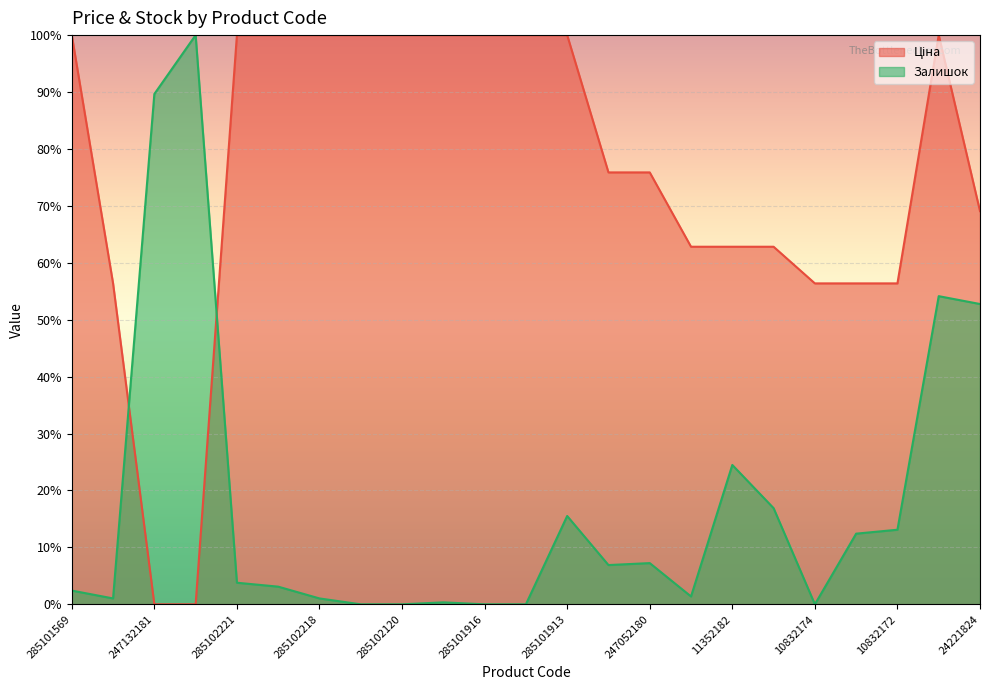

Reading left to right, what are all the values shown in this chart?

Ціна: 100.0	56.4	0.0	0.0	100.0	100.0	100.0	100.0	100.0	100.0	100.0	100.0	100.0	75.9	75.9	62.8	62.8	62.8	56.4	56.4	56.4	100.0	69.1
Залишок: 2.4	1.0	89.7	100.0	3.8	3.1	1.0	0.0	0.0	0.3	0.0	0.0	15.5	6.9	7.2	1.4	24.5	16.9	0.0	12.4	13.1	54.1	52.8